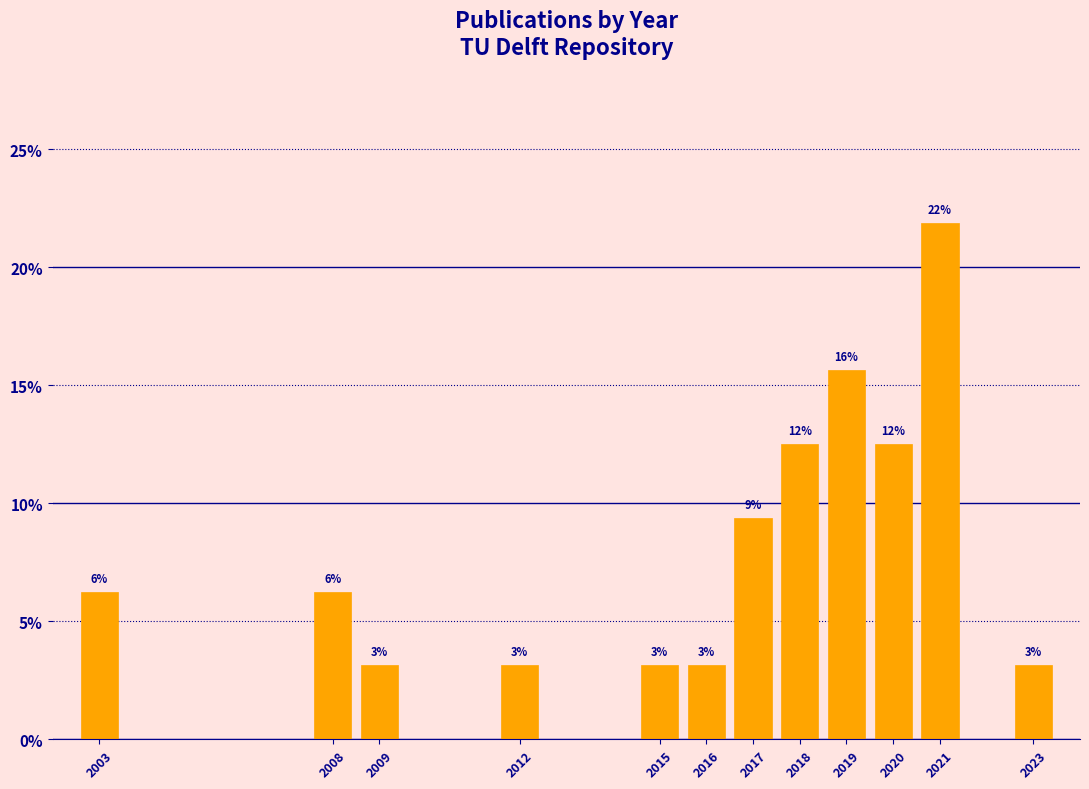

Does the chart contain any negative values?

No